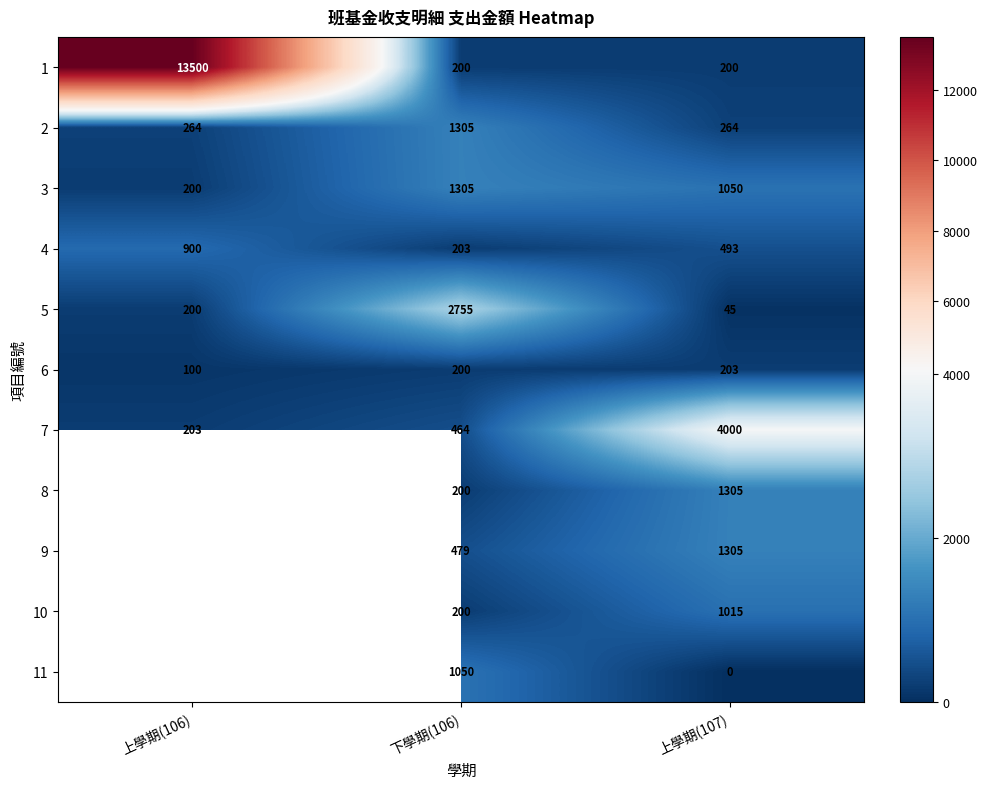

What is the sum of all 7 values?

4667